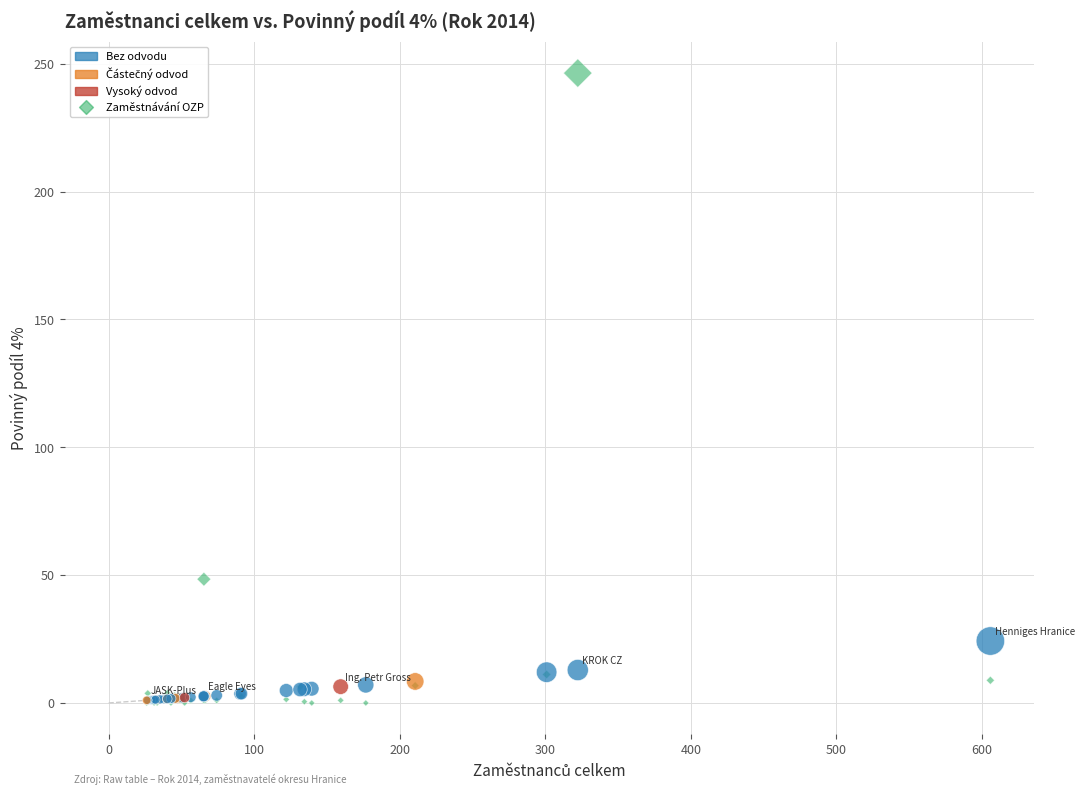

Across all series, what Y value is closest to 123?

48.4